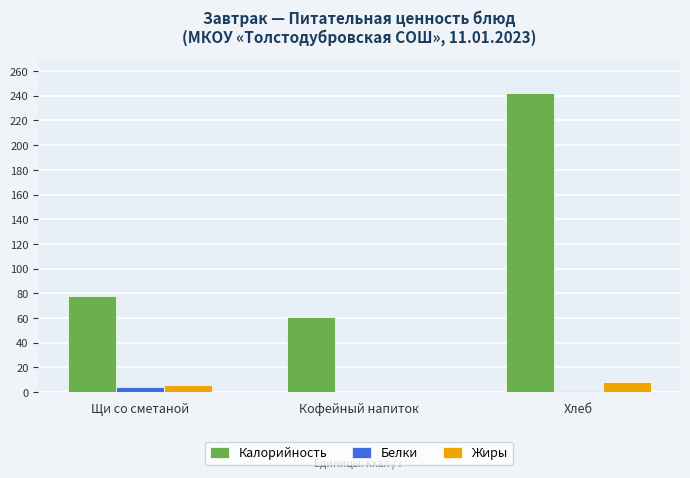

The Калорийность series shows 417.6 at Хлеб. True or false?

False